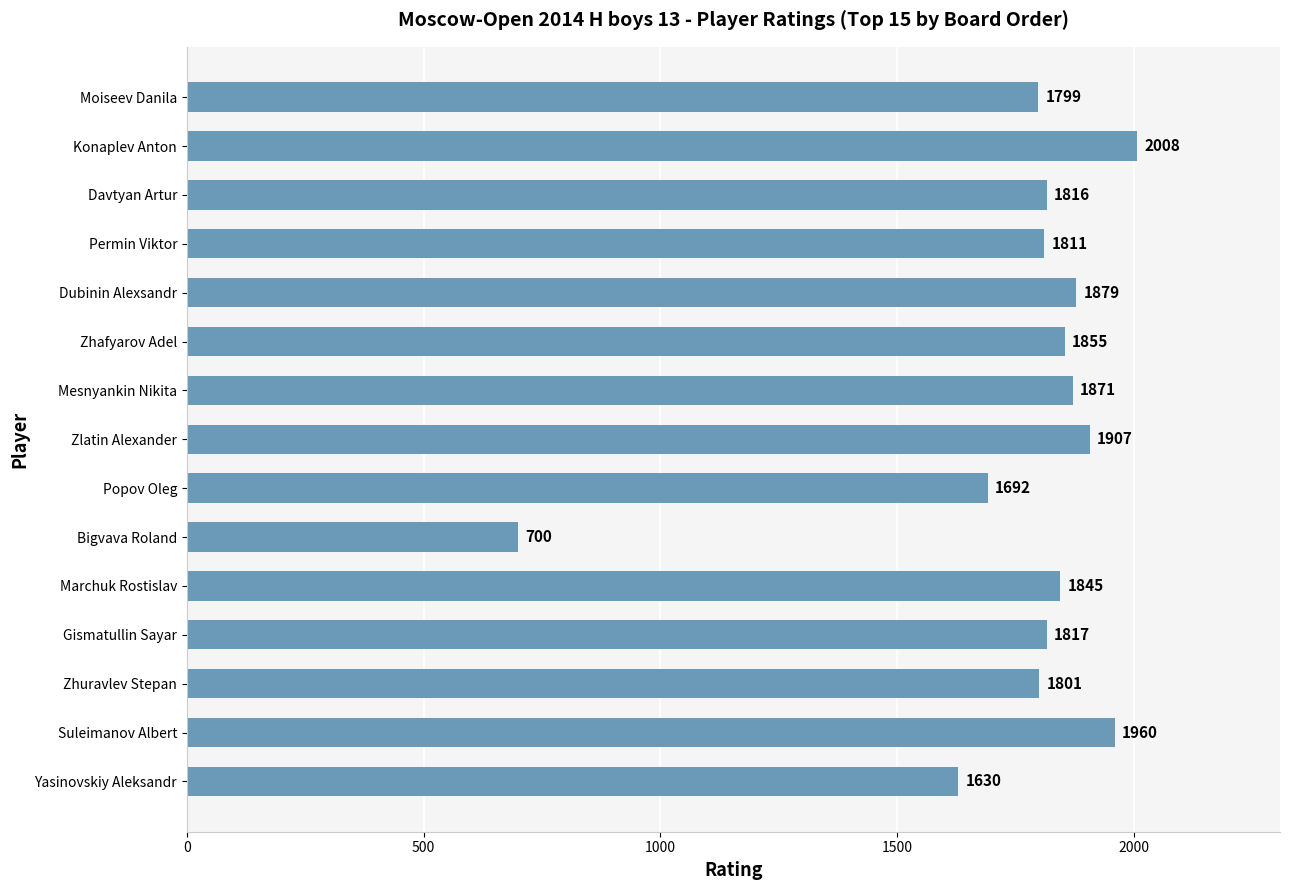

What is the maximum value shown in the chart?

2008